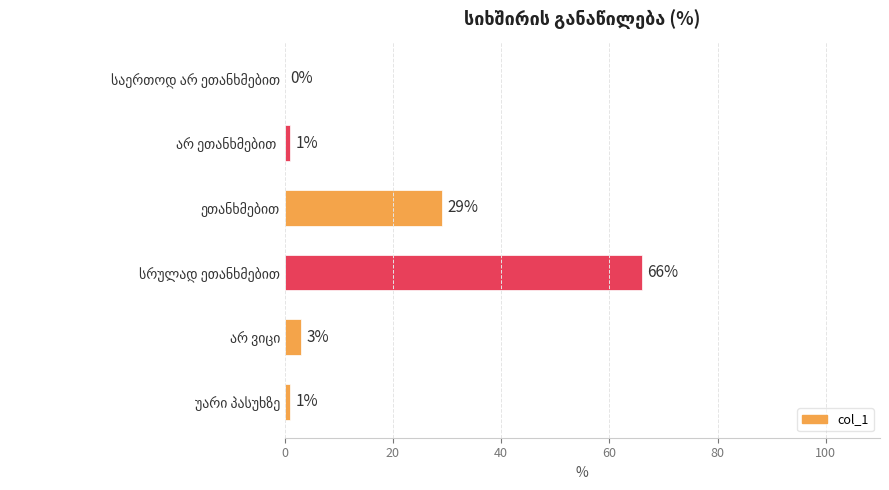

Are the bars grouped side by side (vs. stacked)?

No